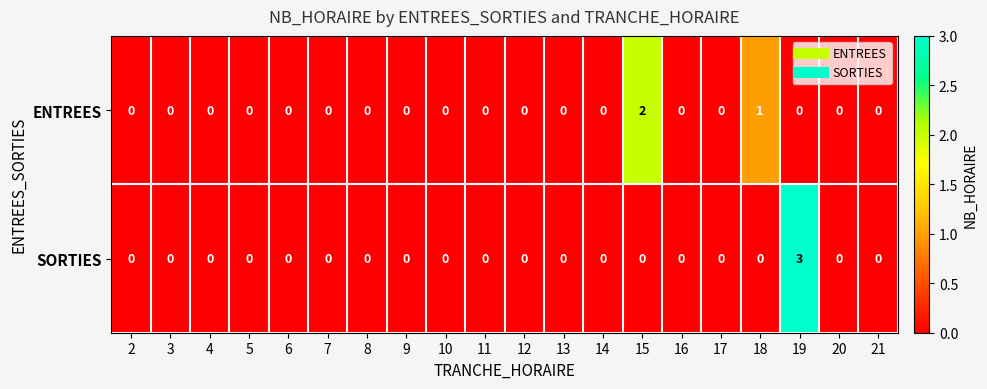

At which category is the sum across all series the highest?

19